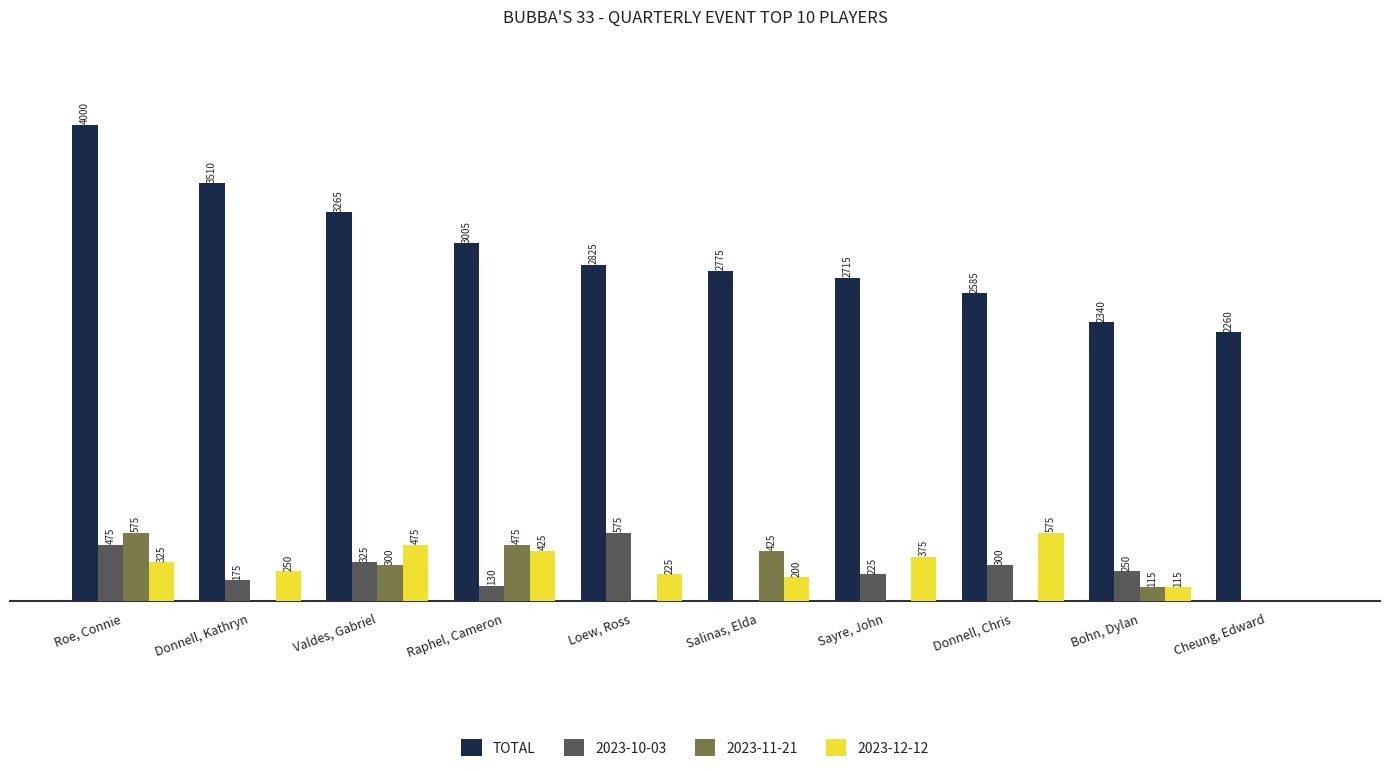

Where does the 2023-11-21 series first go above 115?

Roe, Connie